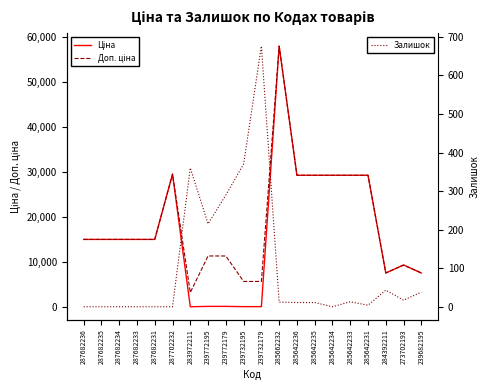

Which category has the highest value across all series?

285662232